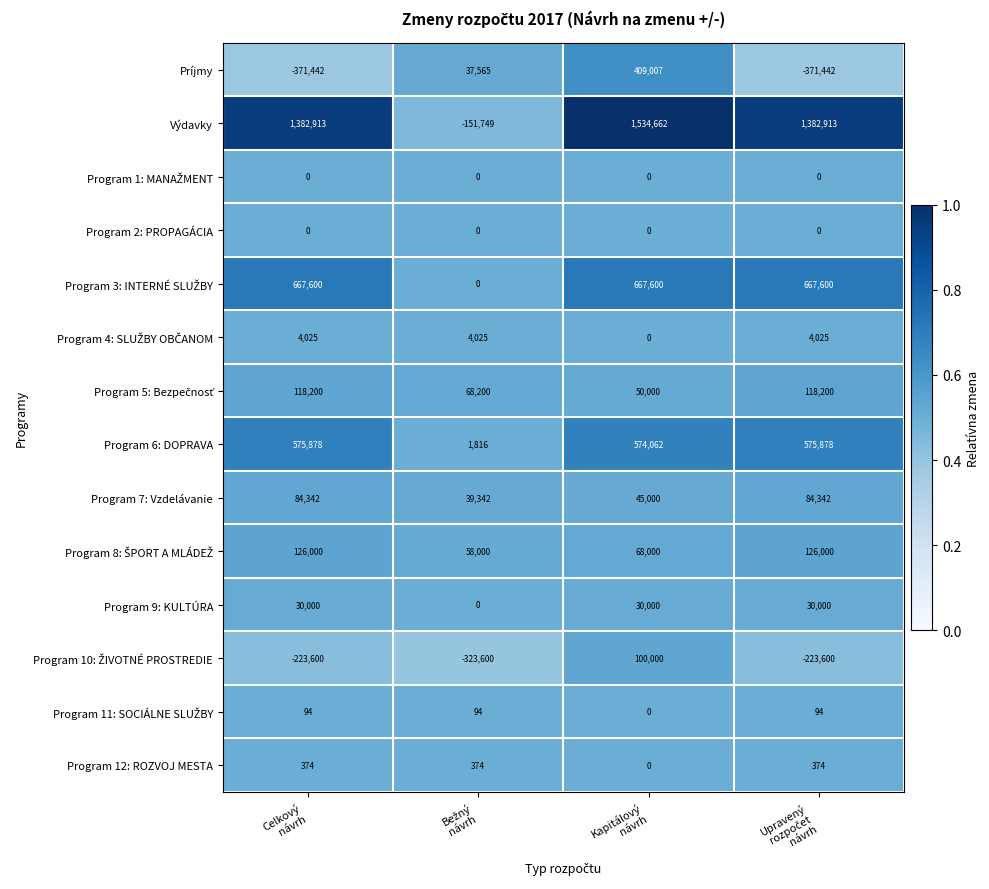

What is the minimum value shown in the chart?

-371442